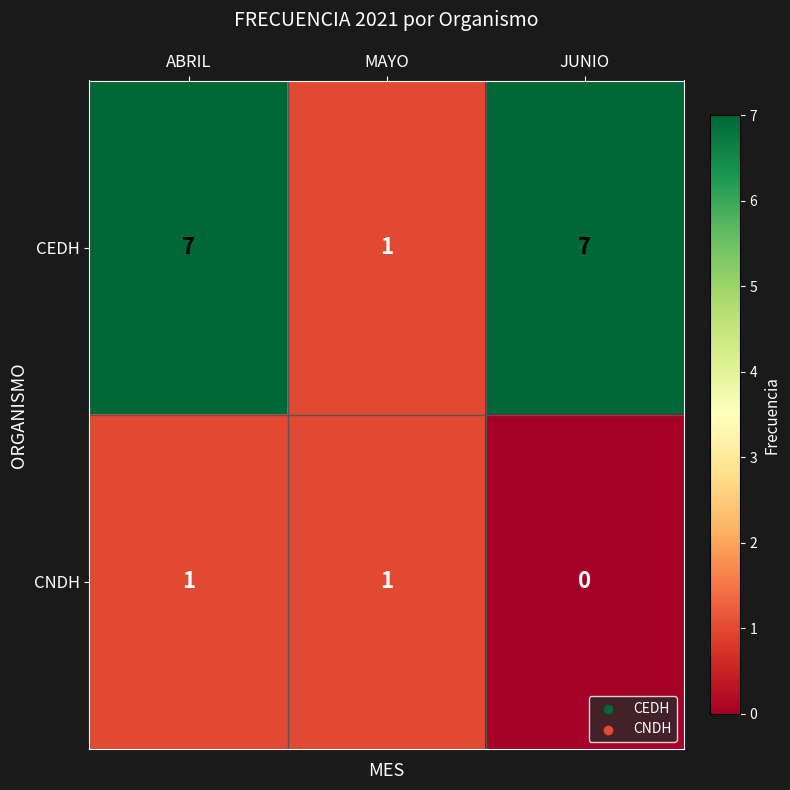

List the series in order of their peak value, lowest first.

CNDH, CEDH